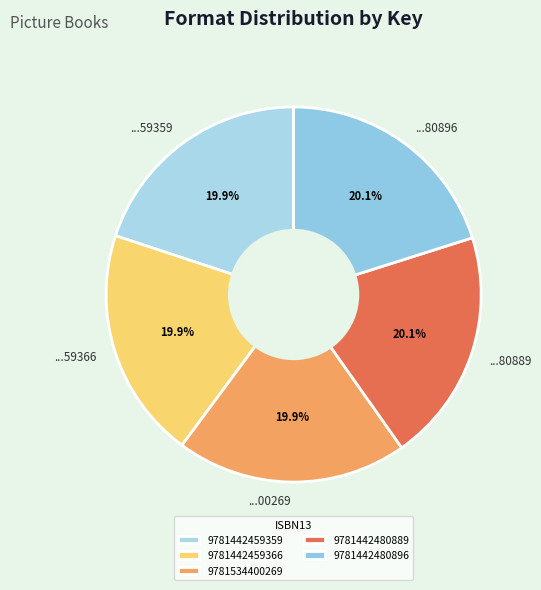

Approximately how many times larger is the value at 9781534400269 compared to 9781442480889?

1.0